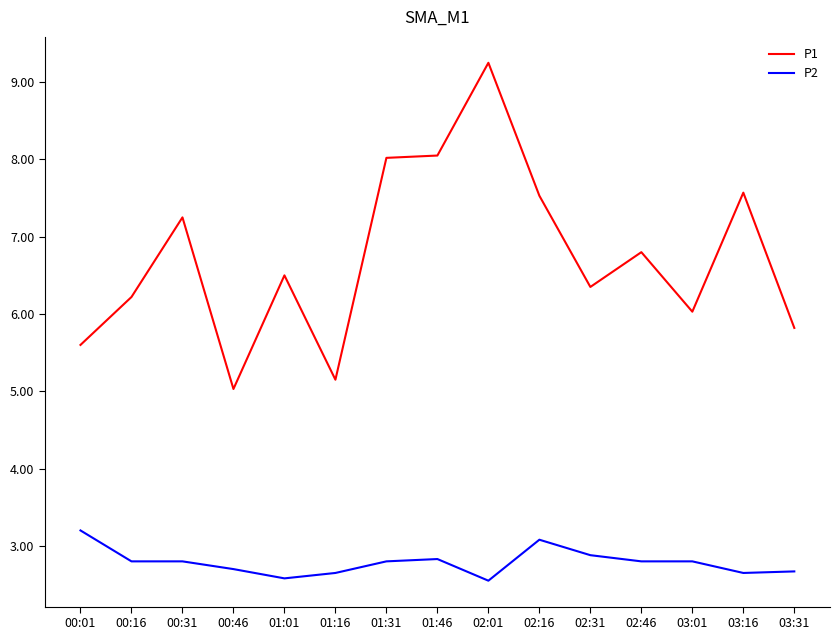

At how many categories does at least one series exceed 7?

6